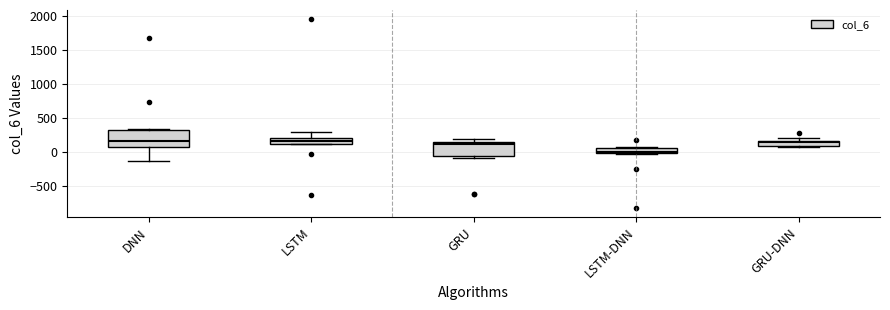

Reading left to right, read every box against the y-axis: the position of its median line, the range the box covers, and the ends of its whiskers. The values are not printed on the chart, so give them approximately, as read against the axis.

DNN: median 150, box 50 to 300, whiskers -150 to 350
LSTM: median 150, box 100 to 200, whiskers 100 to 300
GRU: median 100, box -50 to 150, whiskers -100 to 200
LSTM-DNN: median 0, box -50 to 50, whiskers -50 to 50
GRU-DNN: median 150 (just below the box's upper edge), box 100 to 150, whiskers 50 to 200